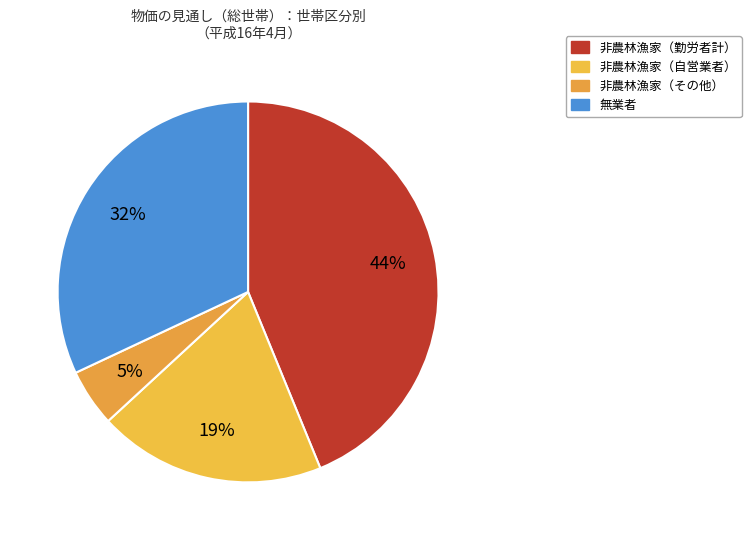

Between 非農林漁家（その他） and 非農林漁家（勤労者計）, which is larger?

非農林漁家（勤労者計）